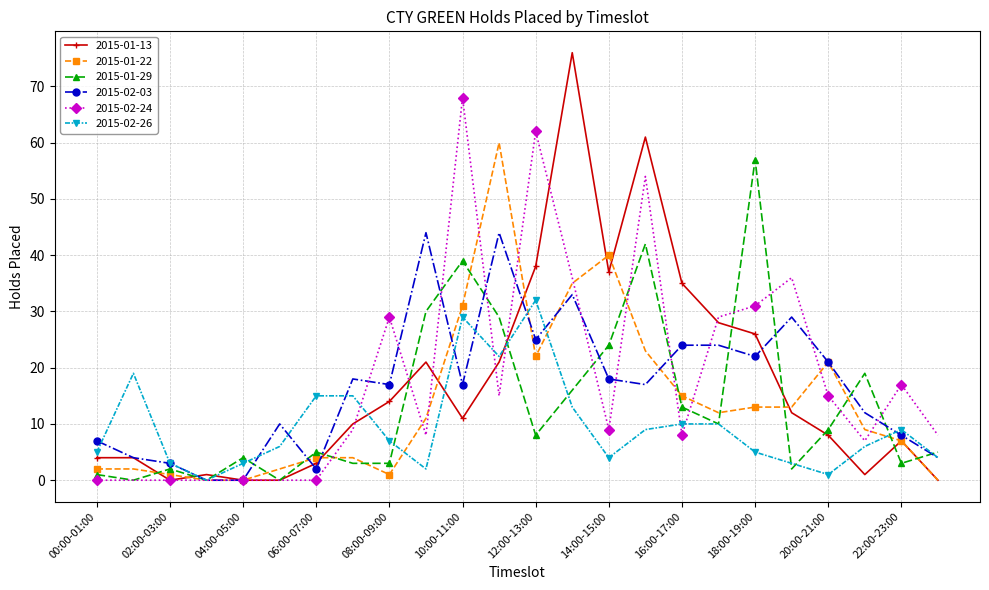

What is the maximum value for 2015-02-26?

32